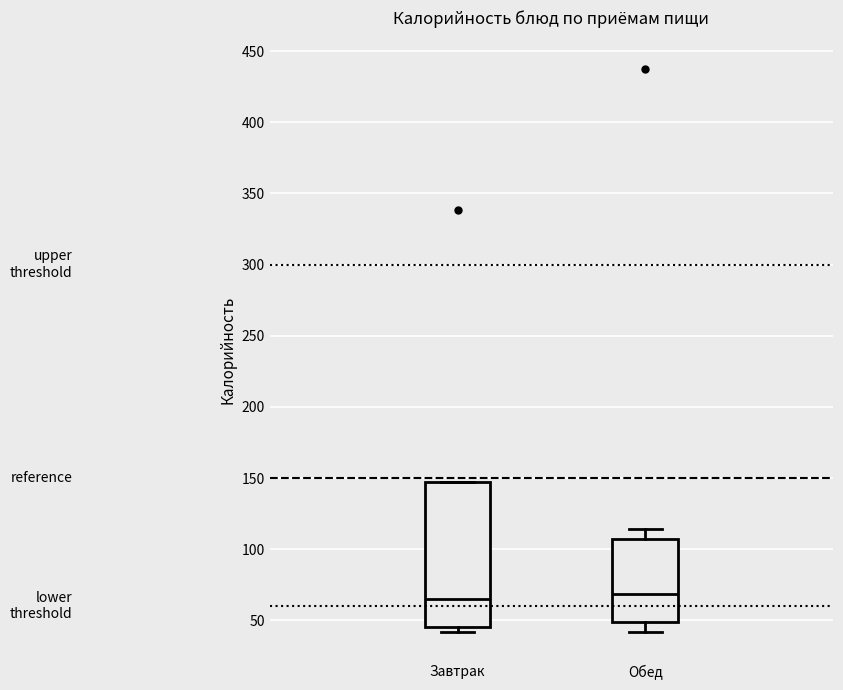

Reading left to right, read every box against the y-axis: the position of its median line, the range the box covers, and the ends of its whiskers. The values are not printed on the chart, so give them approximately, as read against the axis.

Завтрак: median 65, box 45 to 145, whiskers 40 to 145
Обед: median 70, box 50 to 105, whiskers 40 to 115